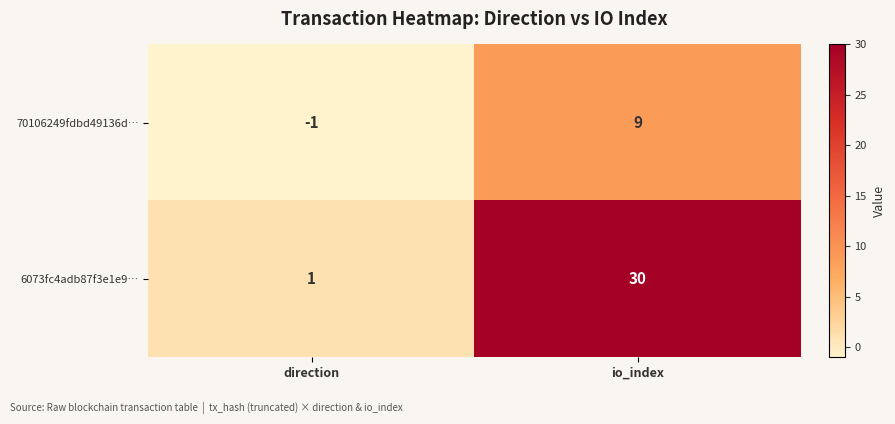

How many series are shown in this chart?

2